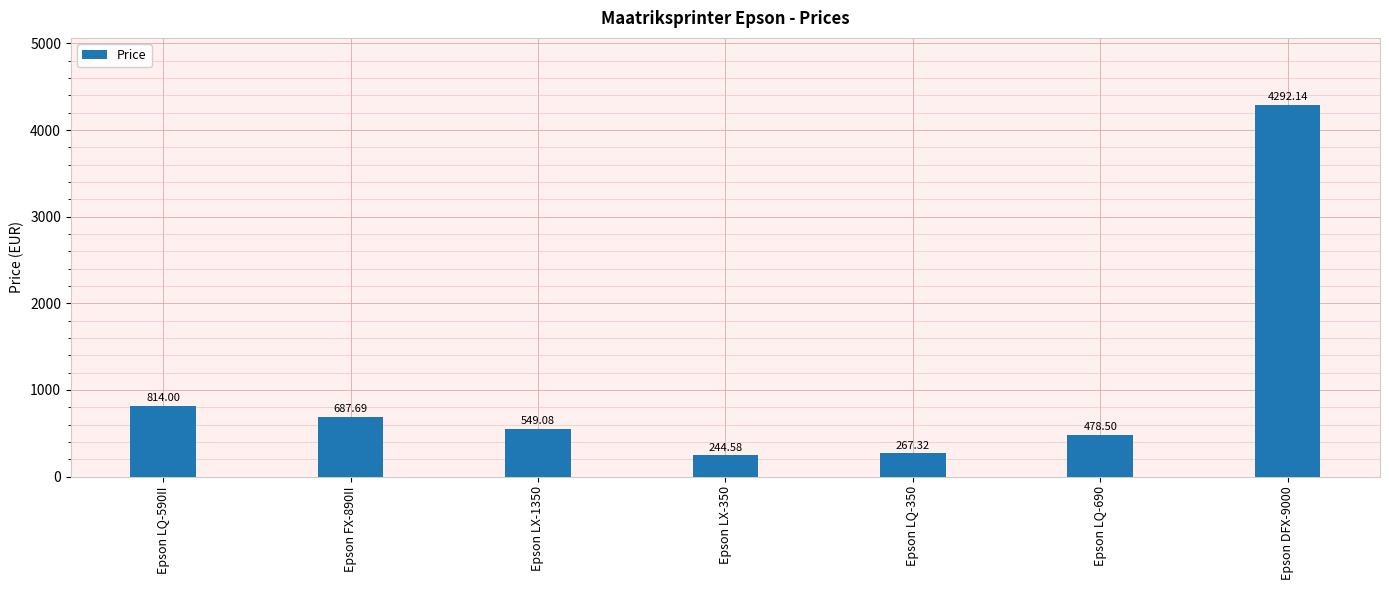

What is the label of the 3rd bar from the right?

Epson LQ-350